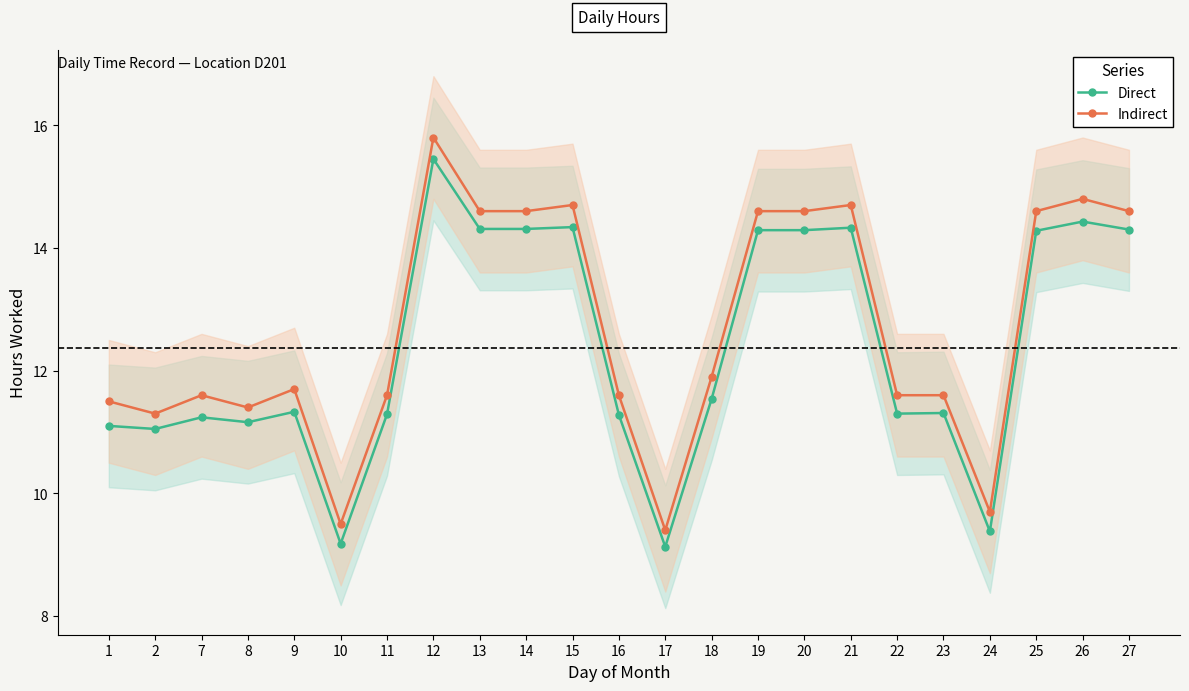

True or false: Indirect has more than 0 points higher than both neighbors.

True